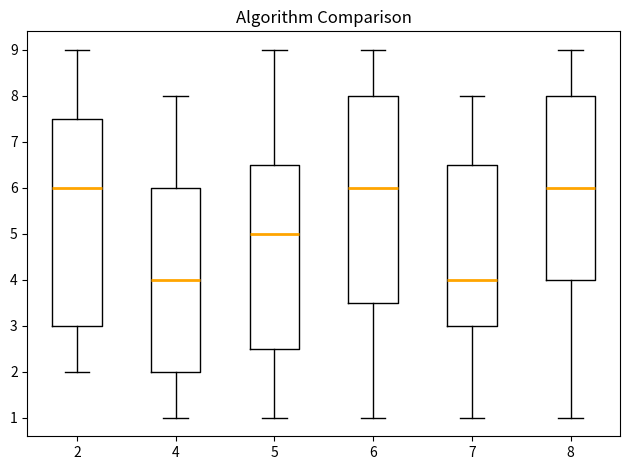

Reading left to right, read every box against the y-axis: the position of its median line, the range the box covers, and the ends of its whiskers. The values are not printed on the chart, so give them approximately, as read against the axis.

2: median 6.0, box 3.0 to 7.5, whiskers 2.0 to 9.0
4: median 4.0, box 2.0 to 6.0, whiskers 1.0 to 8.0
5: median 5.0, box 2.5 to 6.5, whiskers 1.0 to 9.0
6: median 6.0, box 3.5 to 8.0, whiskers 1.0 to 9.0
7: median 4.0, box 3.0 to 6.5, whiskers 1.0 to 8.0
8: median 6.0, box 4.0 to 8.0, whiskers 1.0 to 9.0